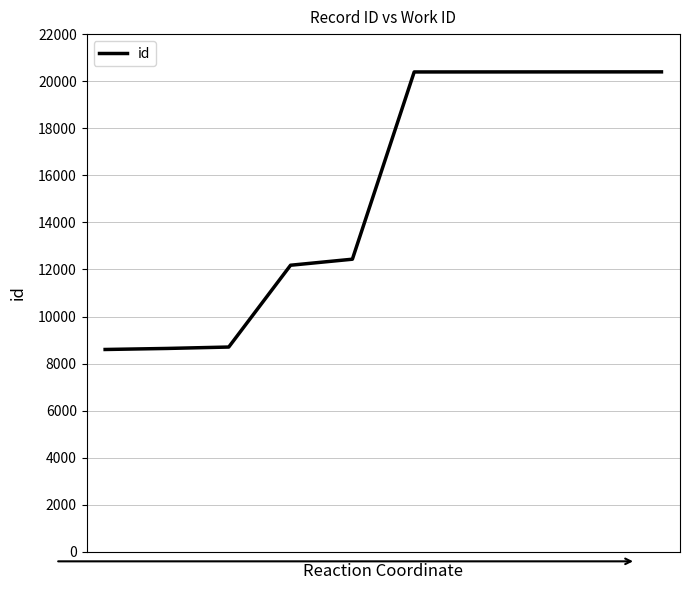

What is the maximum value shown in the chart?

20396